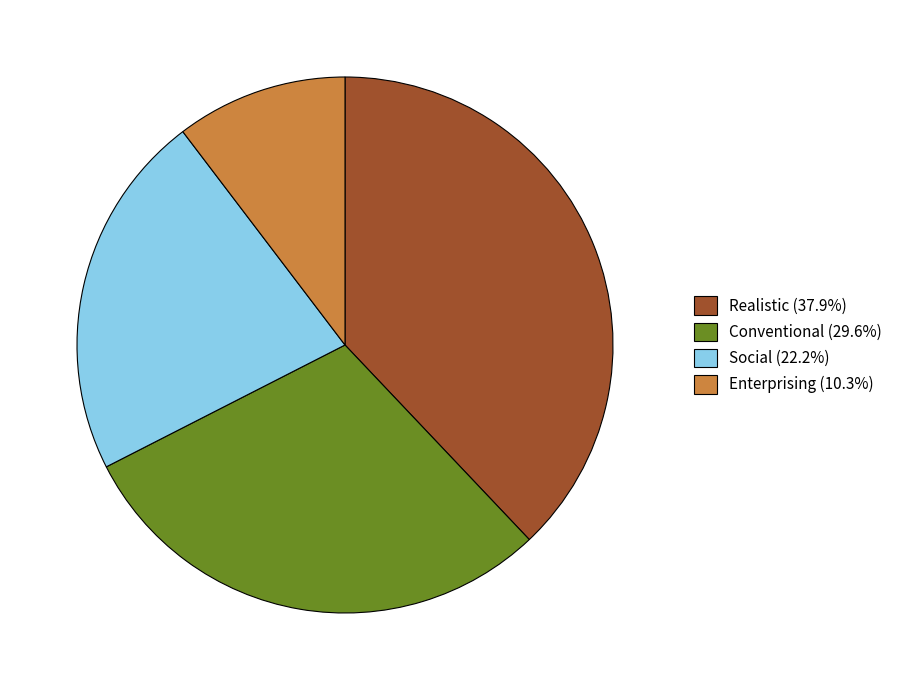

Is there a majority slice in this chart?

No